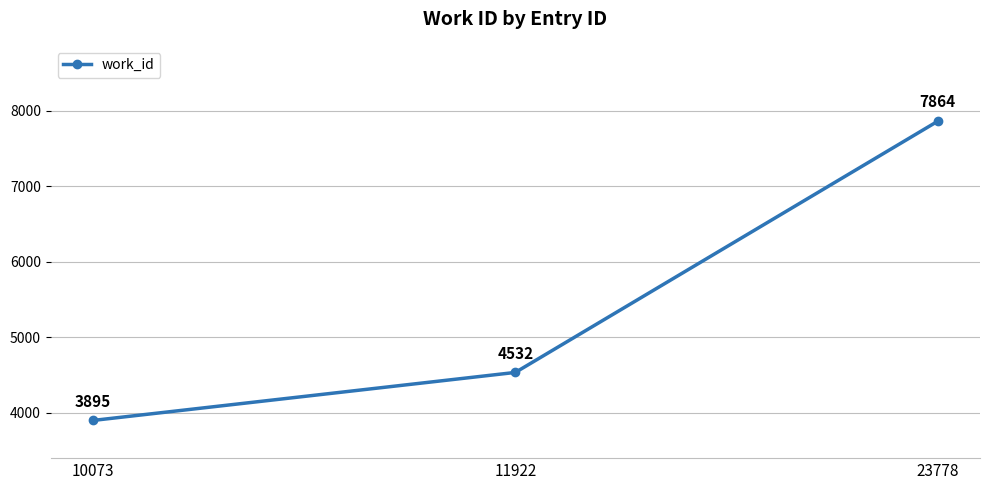

The value at 10073 is 3895. True or false?

True